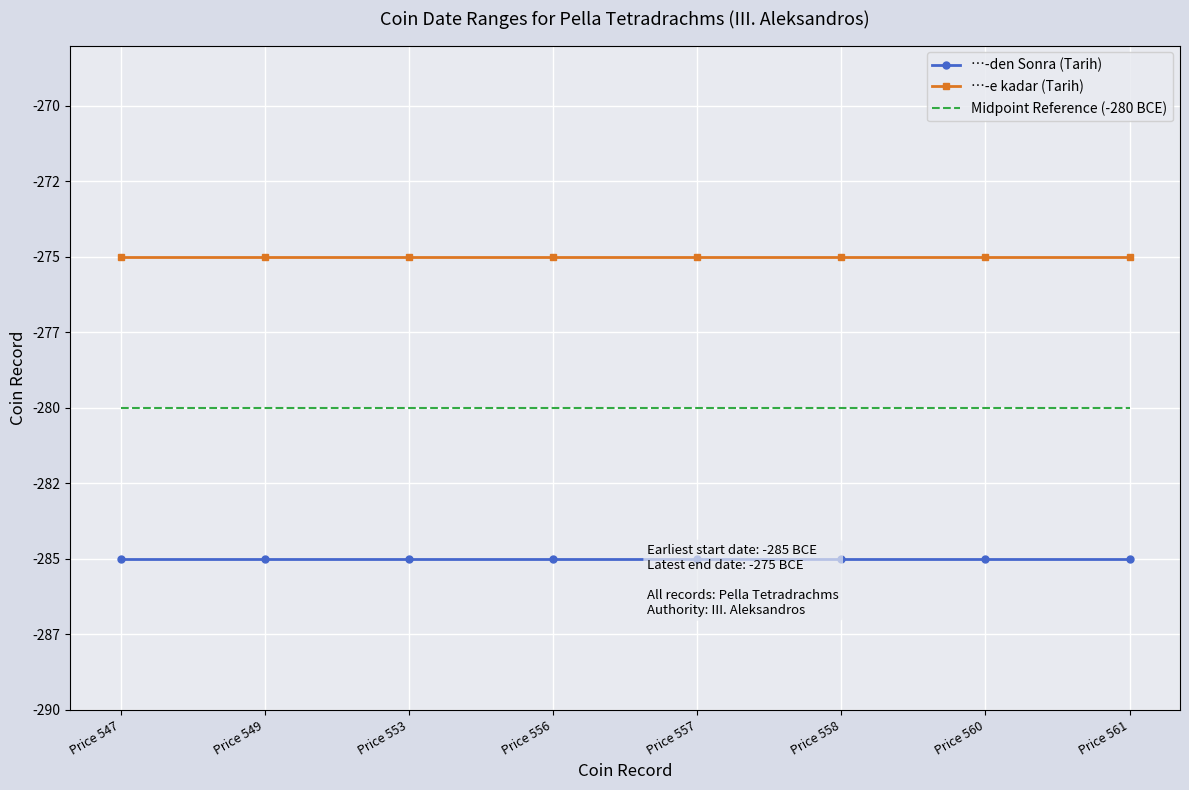

What is the lowest value of the Midpoint Reference (-280 BCE) series?

-280